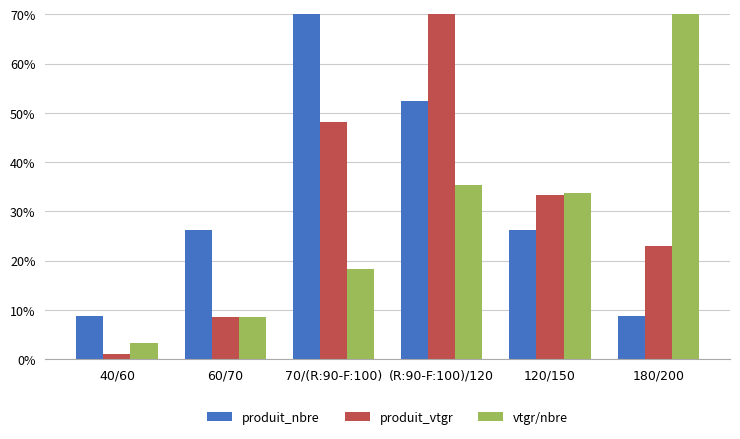

Is it true that vtgr/nbre equals 70.0 at 180/200?

True